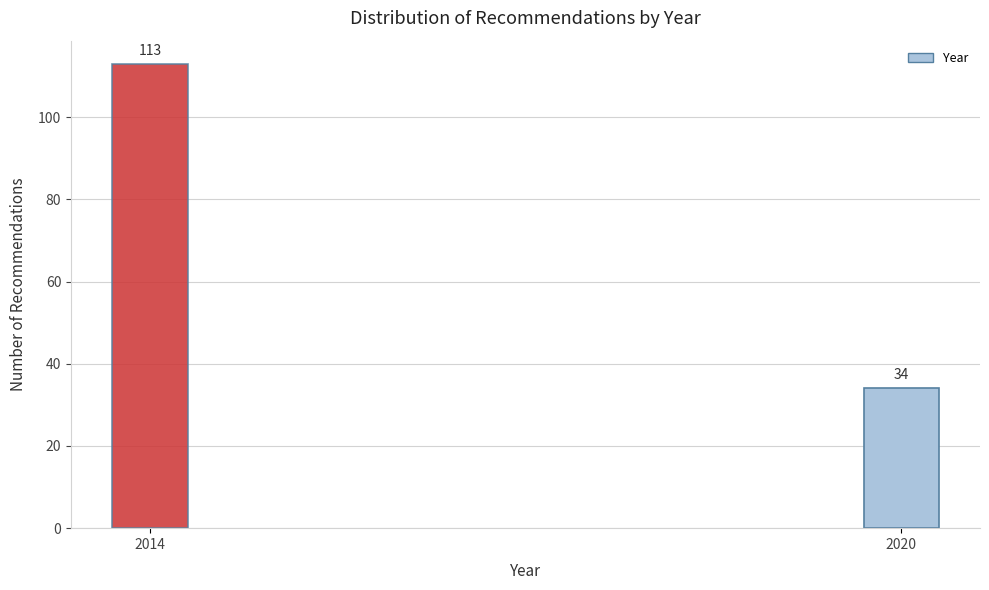

Reading left to right, list all the values displayed in this chart.

2014=113	2020=34